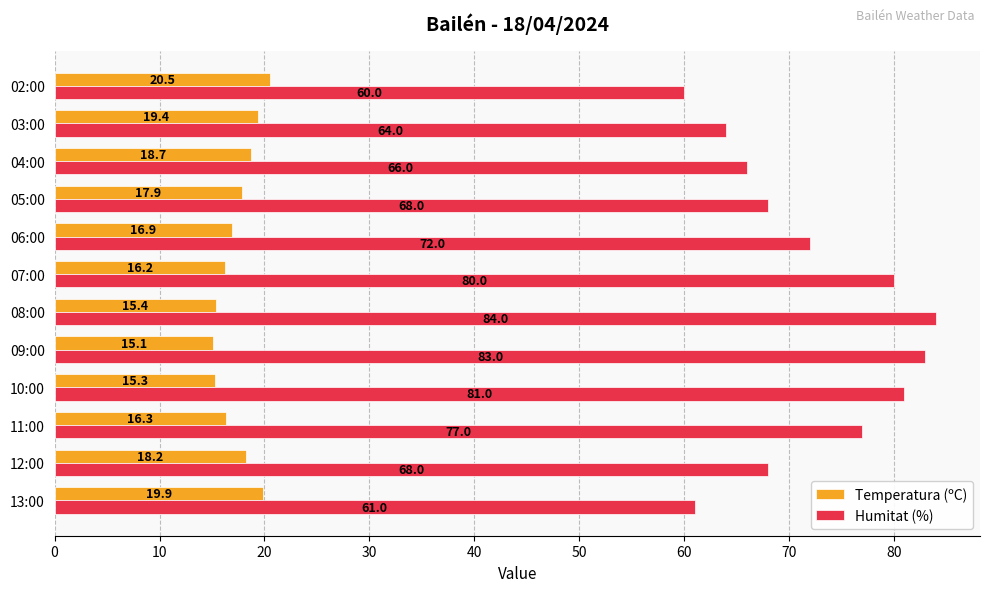

What are all the series names shown in the legend?

Temperatura (ºC), Humitat (%)